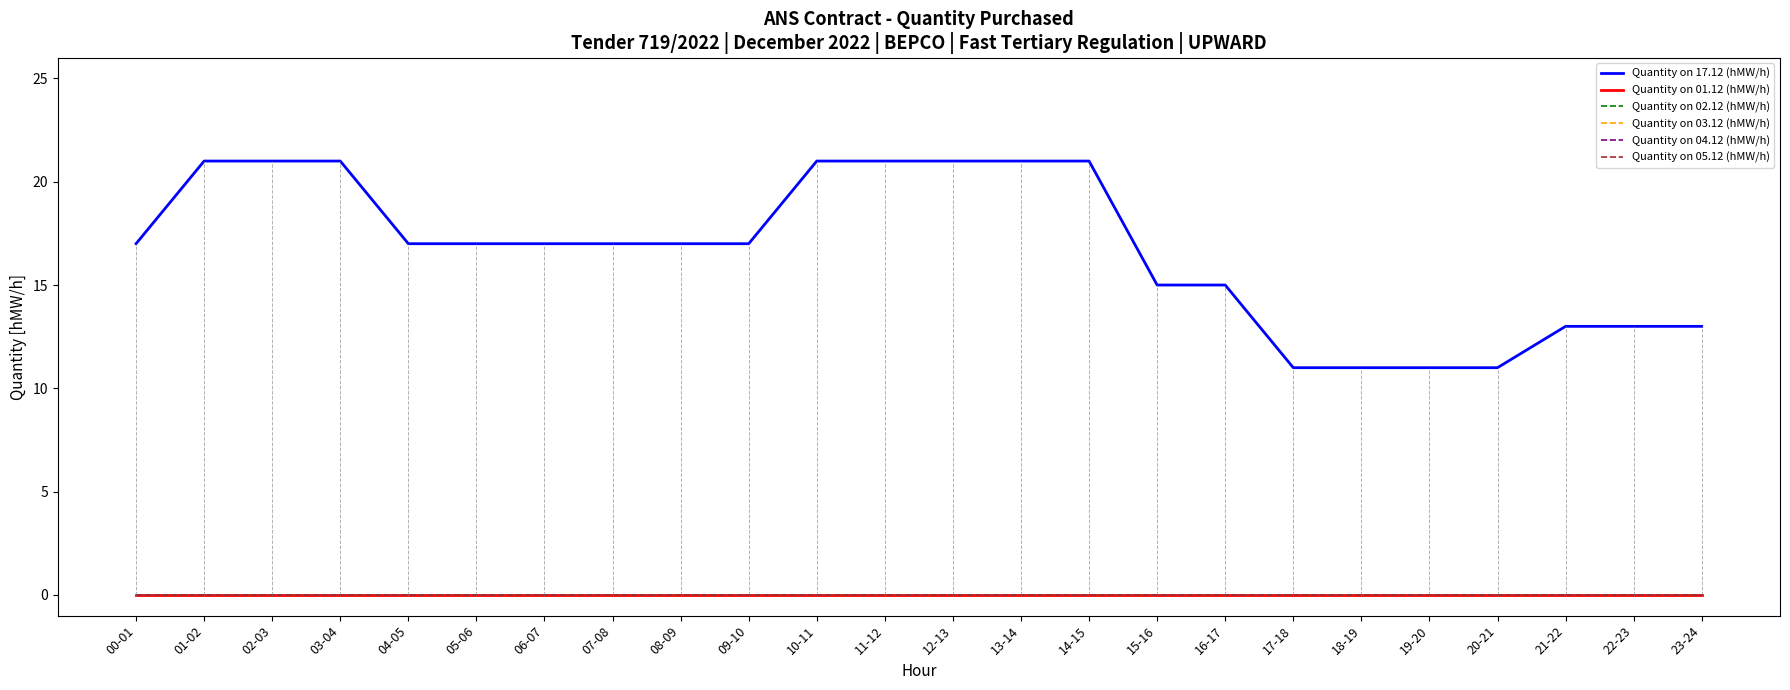

True or false: Quantity on 05.12 (hMW/h) and Quantity on 04.12 (hMW/h) cross at least once.

False